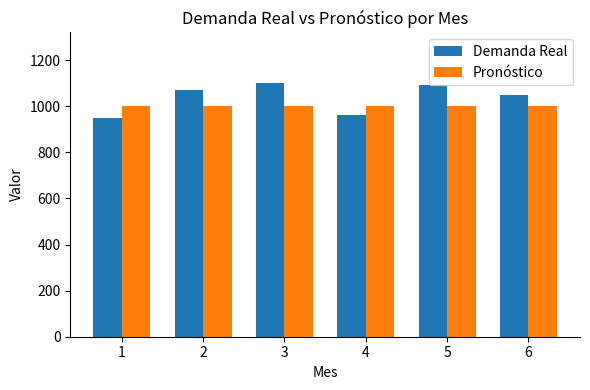

List the series in order of their peak value, highest first.

Demanda Real, Pronóstico